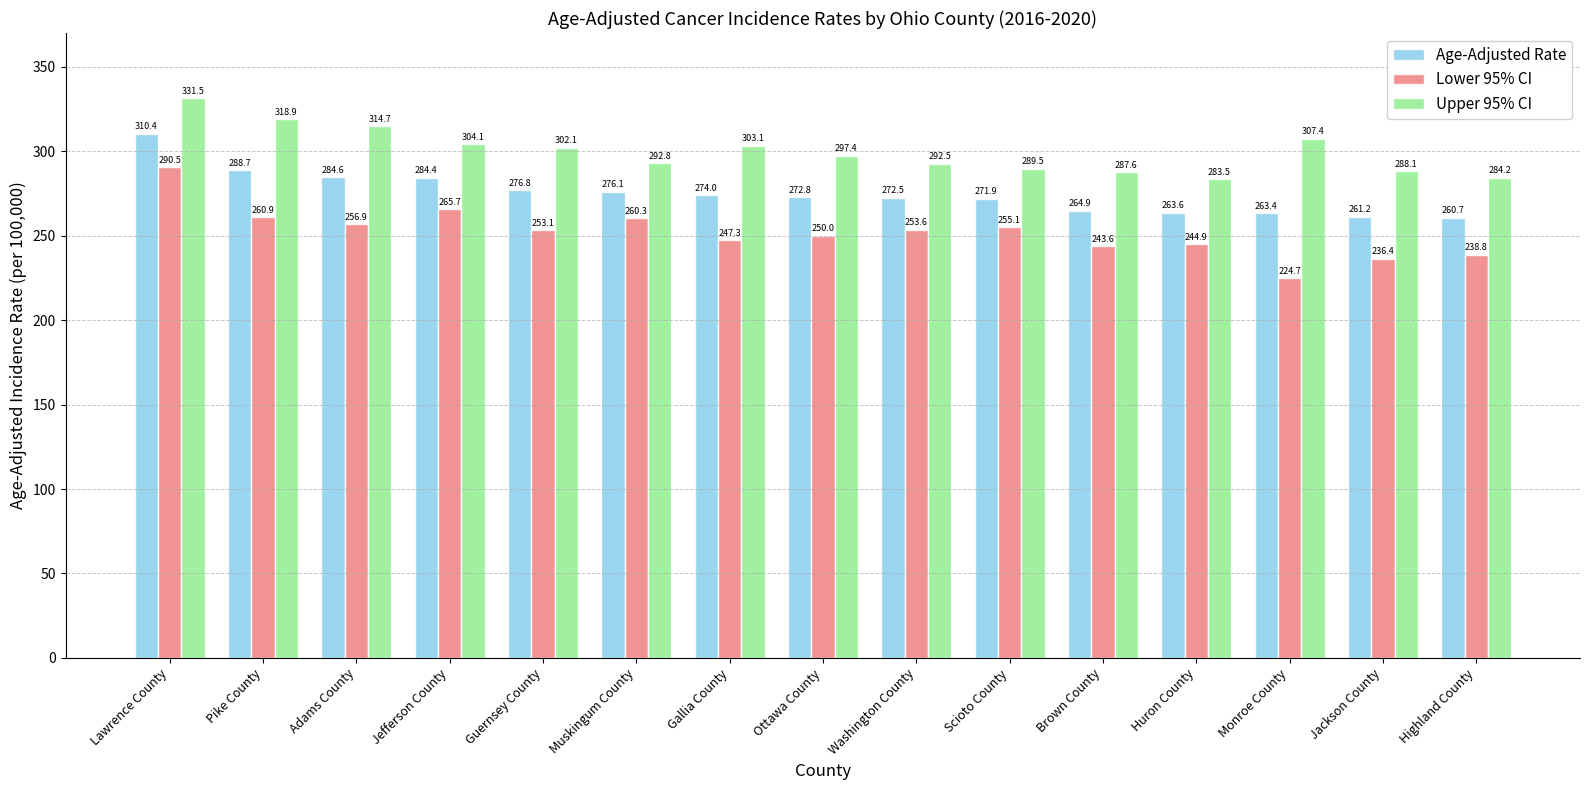

Is the value of Age-Adjusted Rate at Lawrence County greater than the value of Lower 95% CI at Huron County?

Yes